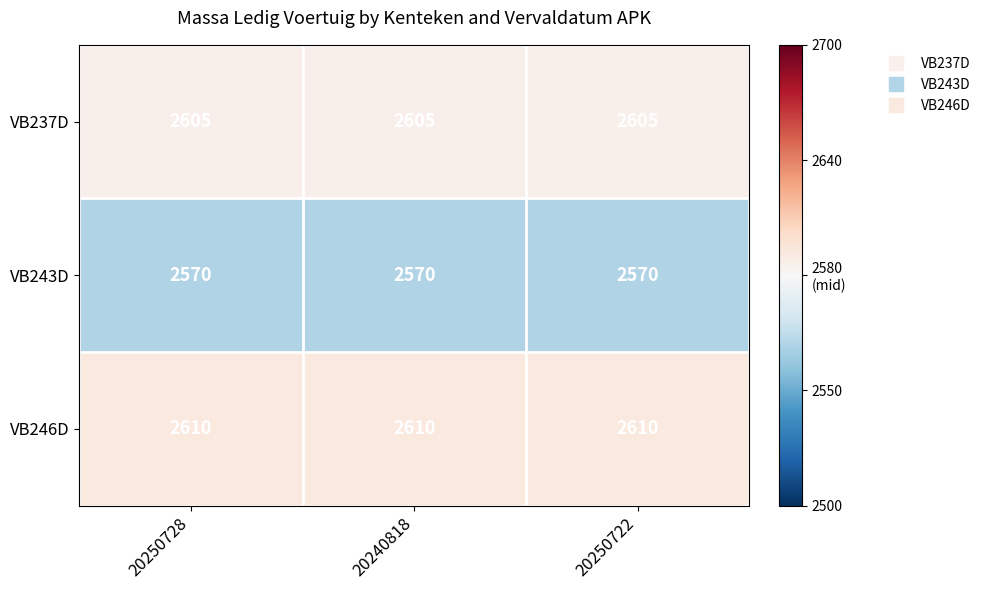

What is the total value across all series at 20250728?

7785